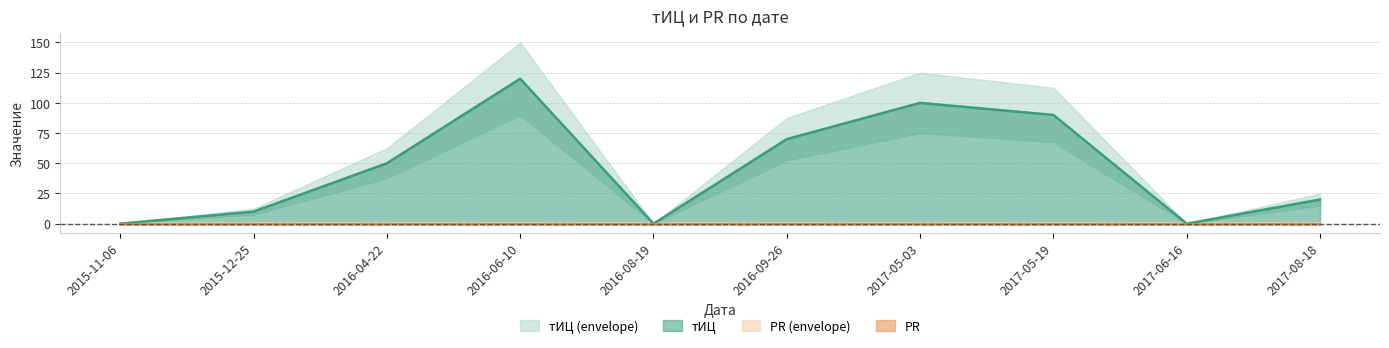

True or false: there are more than 0 points higher than both neighbors.

True